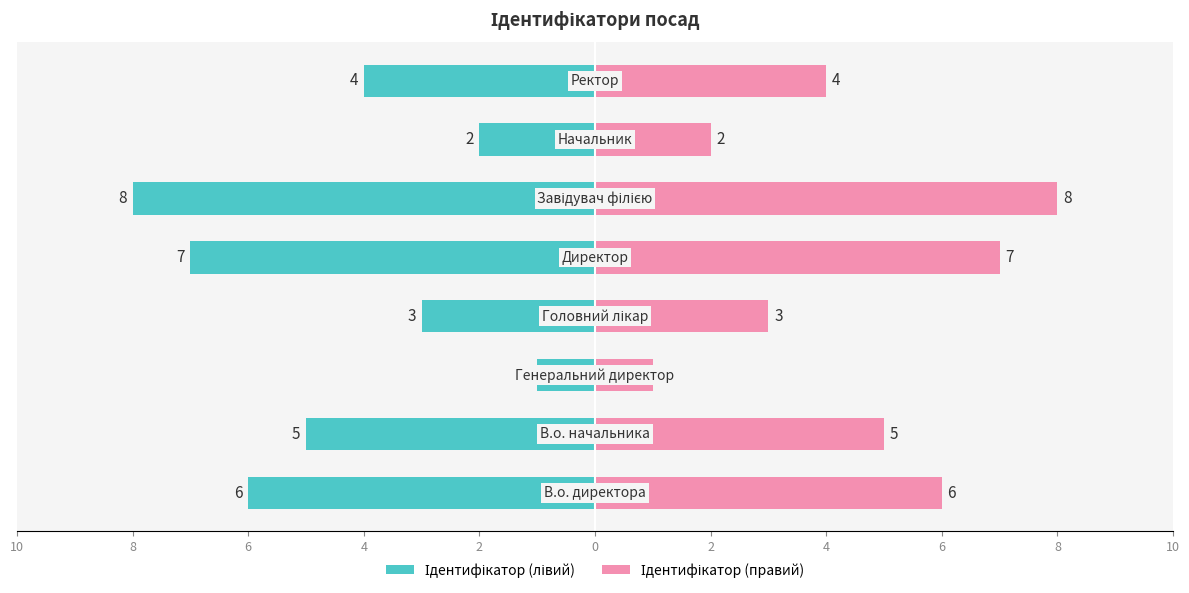

What is the difference between the highest and lowest values at 0?

16